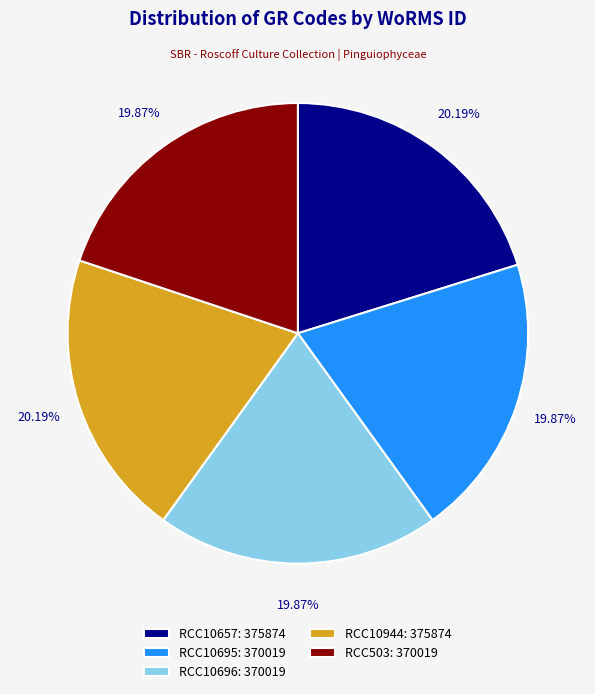

What is the ratio of the value at RCC10695: 370019 to the value at RCC503: 370019?

1.0